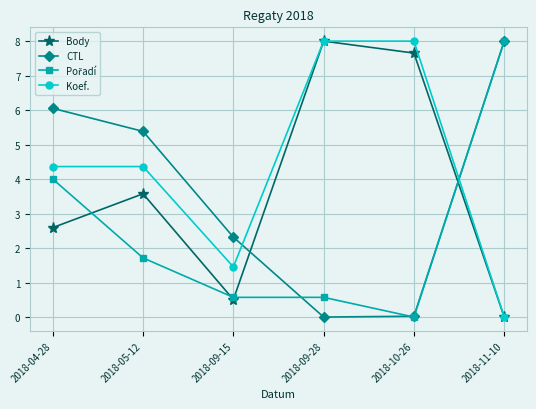

The Koef. series shows 2.1 at 2018-05-12. True or false?

False